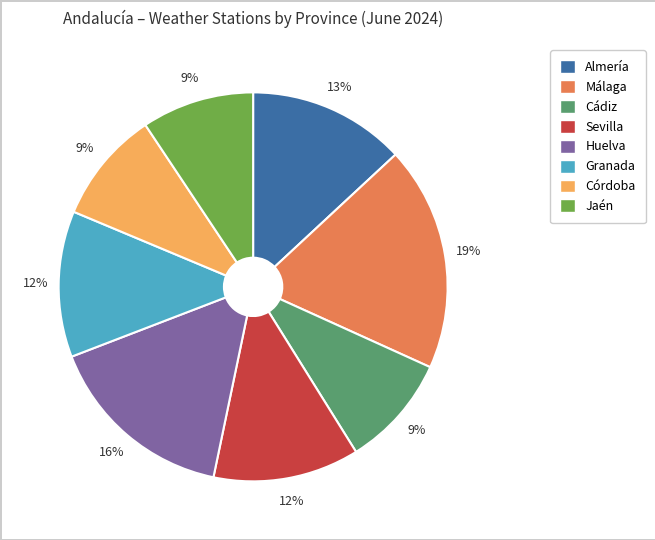

Is there any slice that represents more than half of the pie?

No